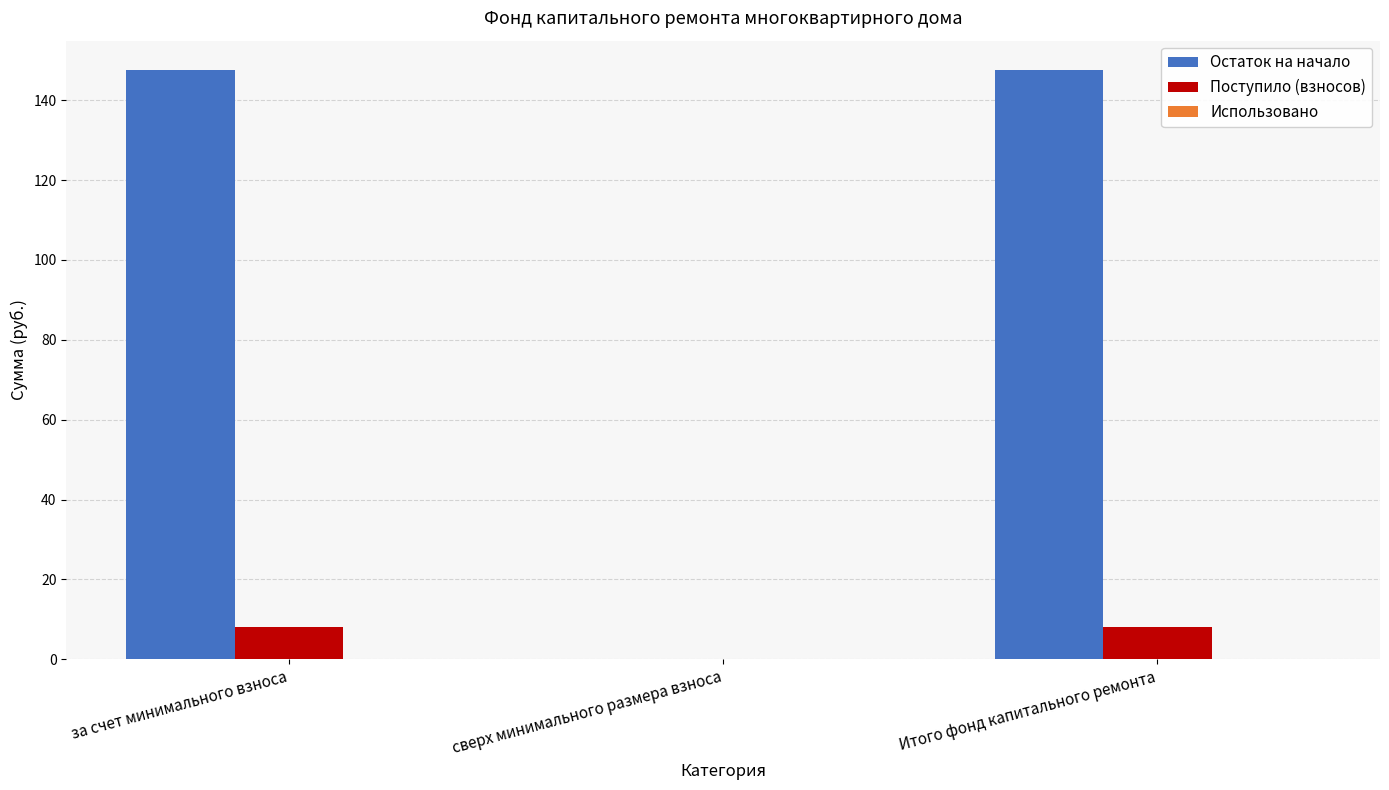

What is the spread (max minus min) of values at за счет минимального взноса?

139.3